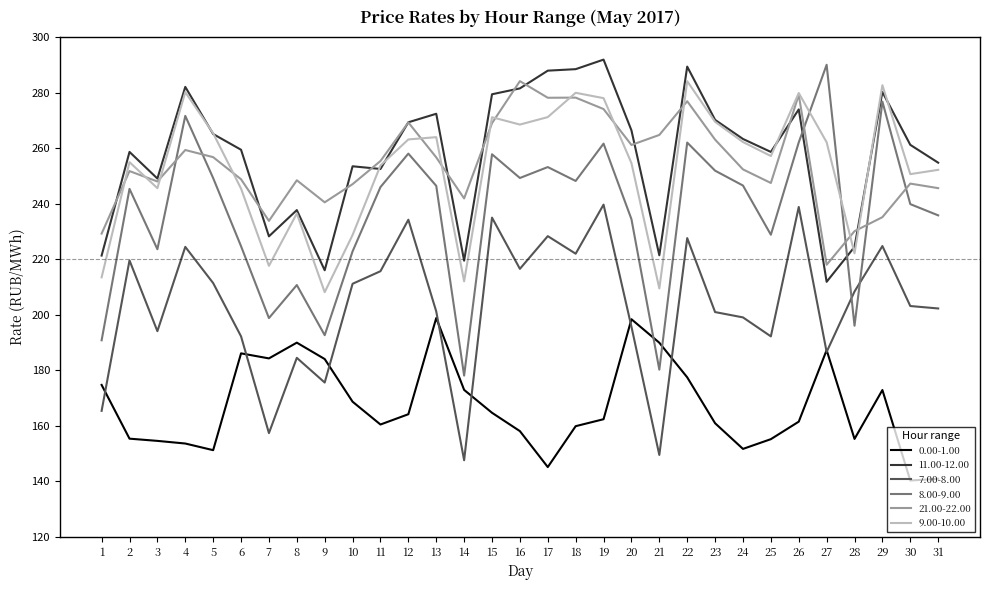

The 7.00-8.00 series shows 208.4 at 28. True or false?

True